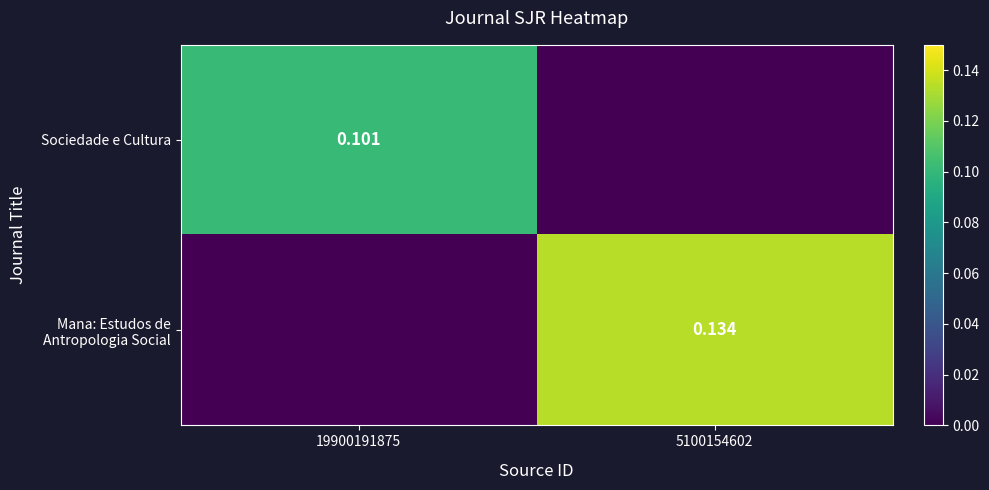

What is the total value across all series at 5100154602?

0.1